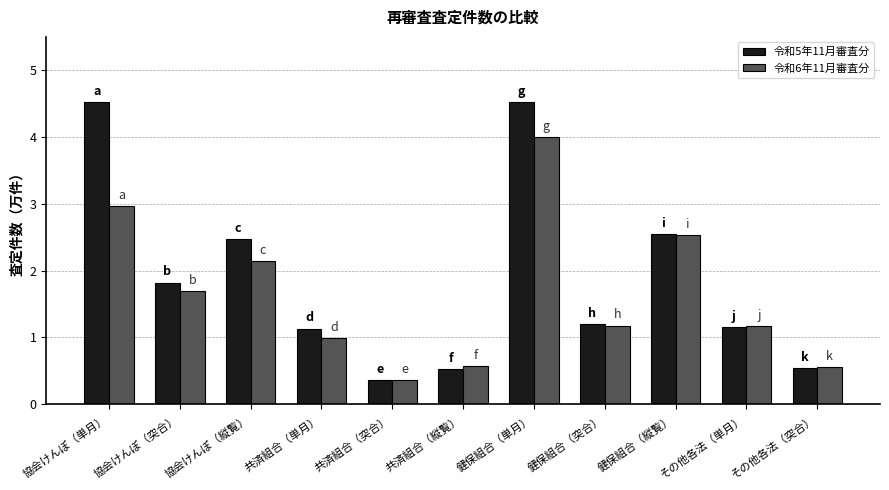

Rank the series by their average value, from highest to lowest.

令和5年11月審査分, 令和6年11月審査分